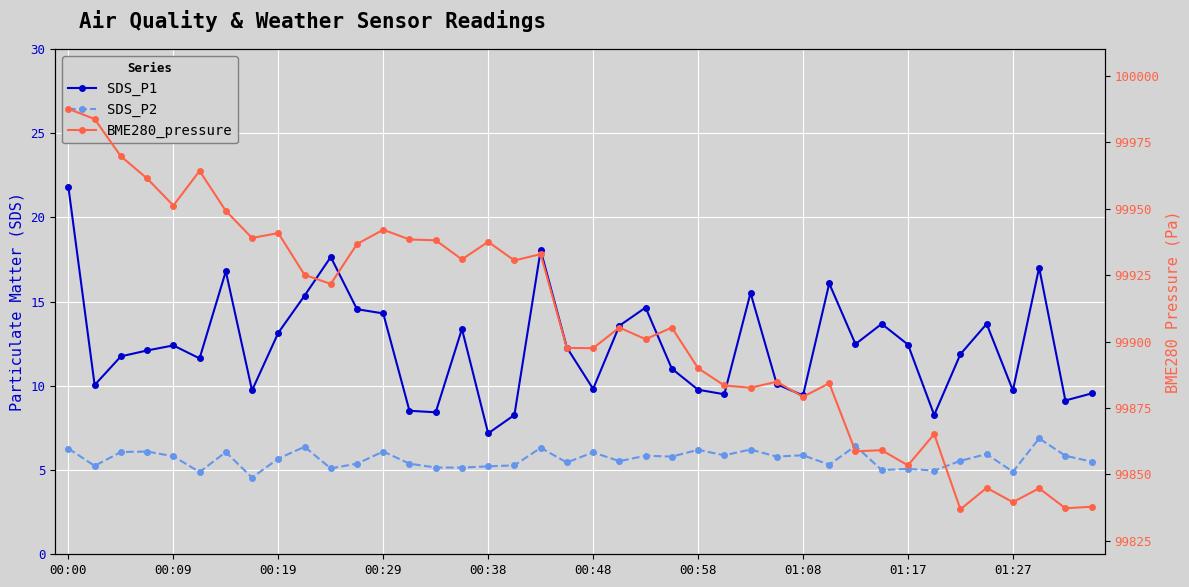

What is the total value across all series at 21?

99924.4